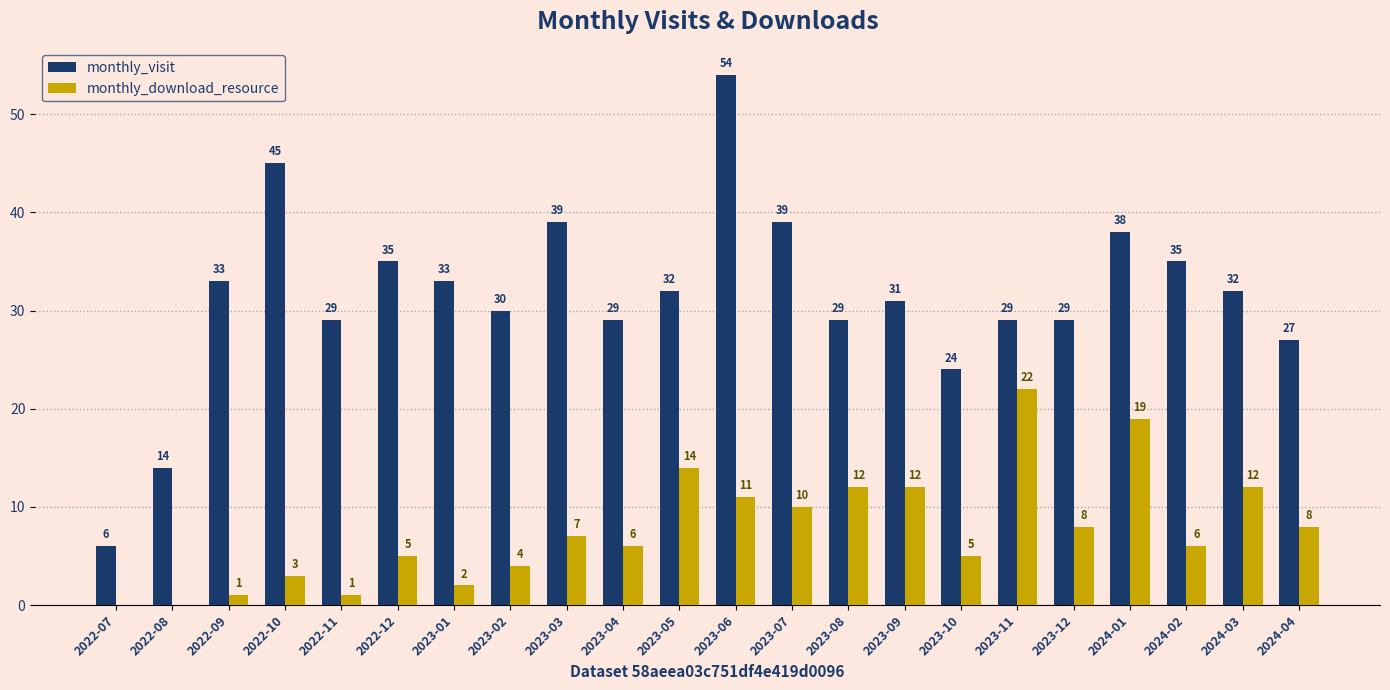

Between 2023-02 and 2023-05, which series saw the biggest shift?

monthly_download_resource